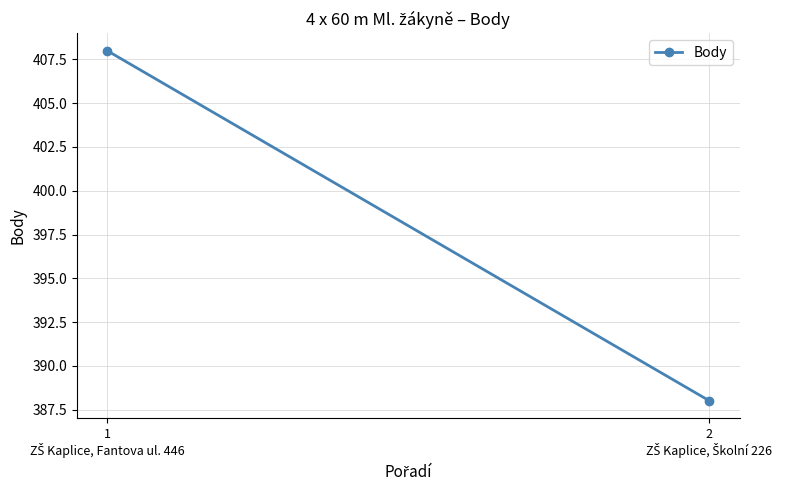

What is the label of the 1st point from the left?

1
ZŠ Kaplice, Fantova ul. 446